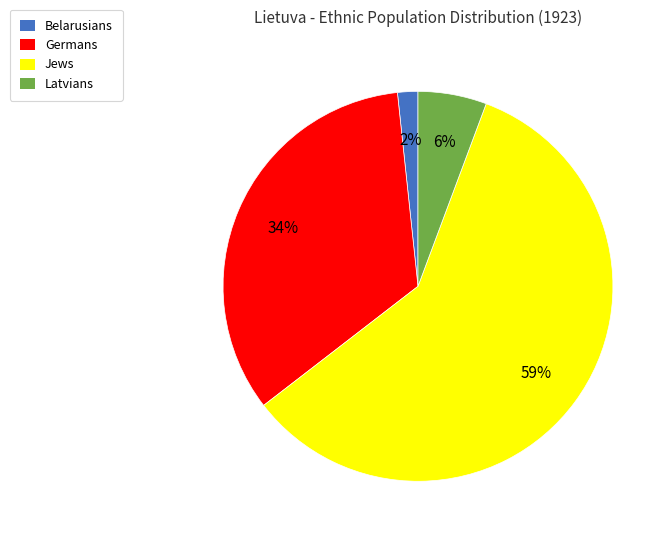

What percentage is the Belarusians slice, to the nearest percent?

2%